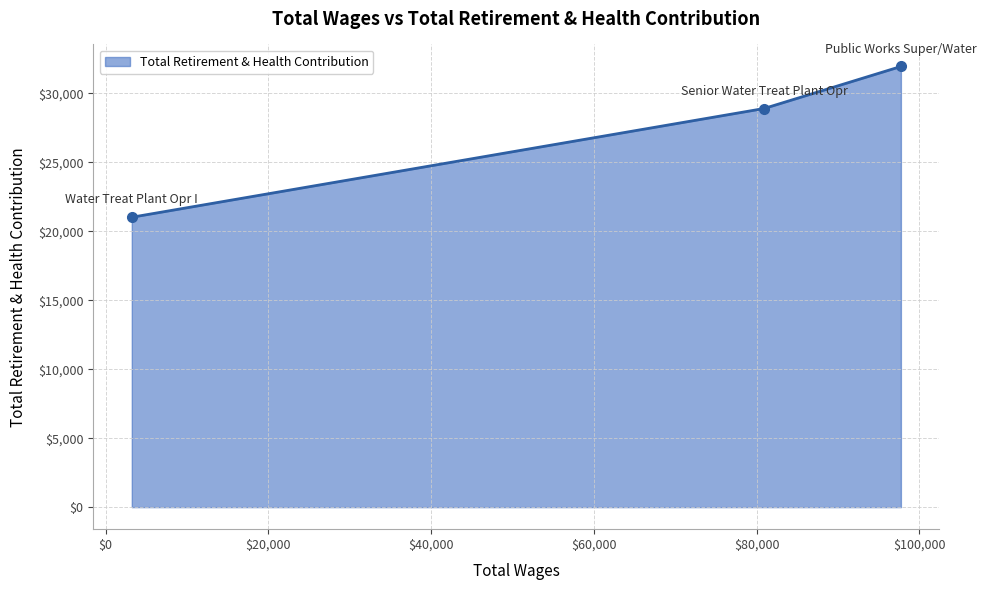

What is the maximum value shown in the chart?

31956